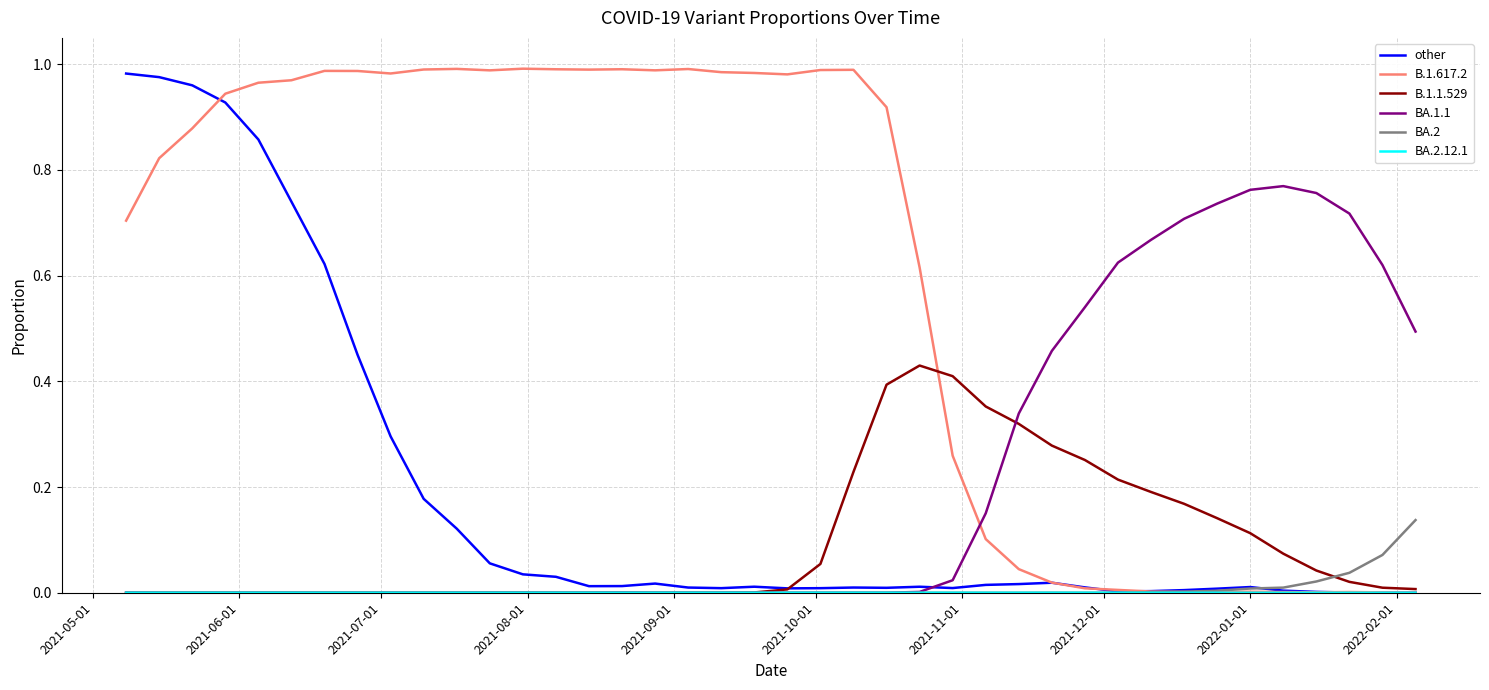

Which series has the largest total across all categories?

B.1.617.2